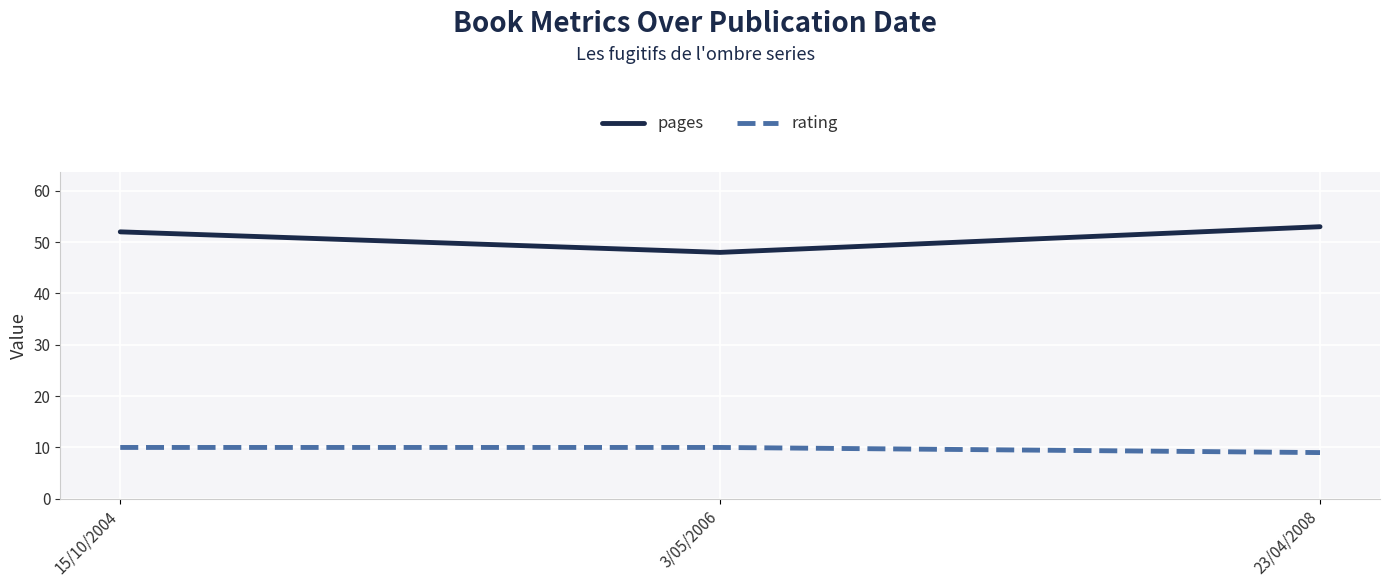

What is the sum of the rating values at 15/10/2004 and 3/05/2006?

20